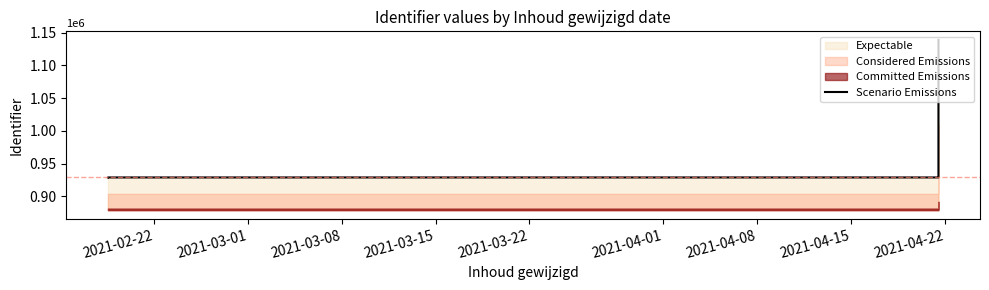

What is the value of the 1st point from the left?

928714